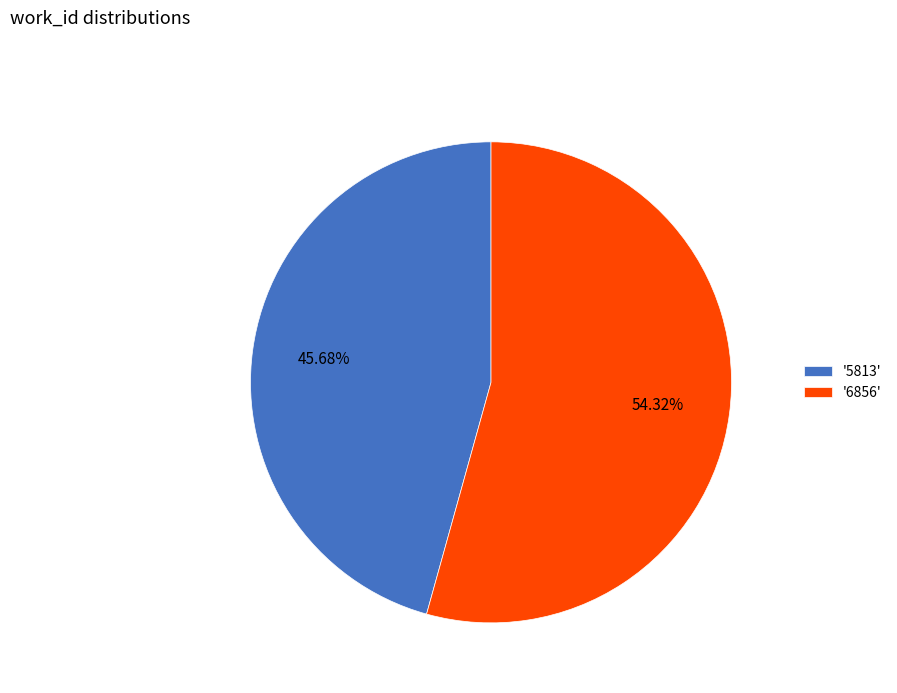

Count the number of slices in the pie.

2